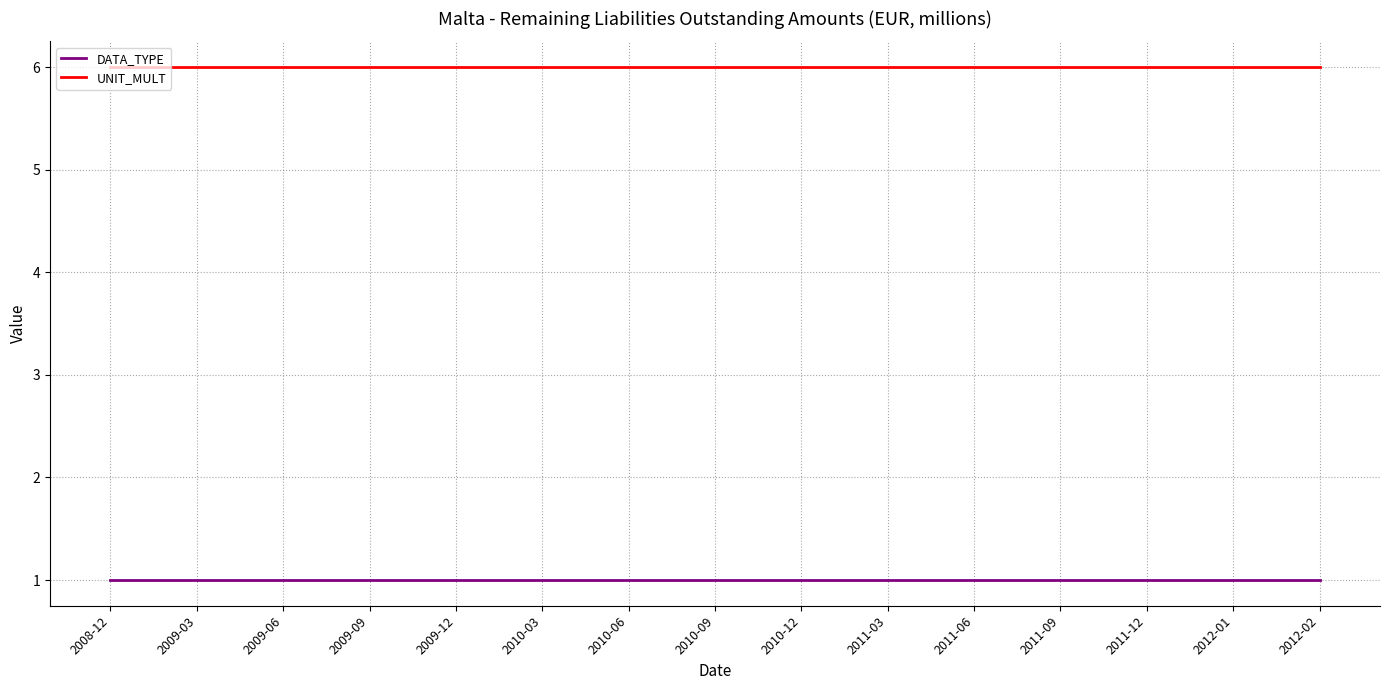

Reading left to right, what are all the values shown in this chart?

DATA_TYPE: 1	1	1	1	1	1	1	1	1	1	1	1	1	1	1
UNIT_MULT: 6	6	6	6	6	6	6	6	6	6	6	6	6	6	6